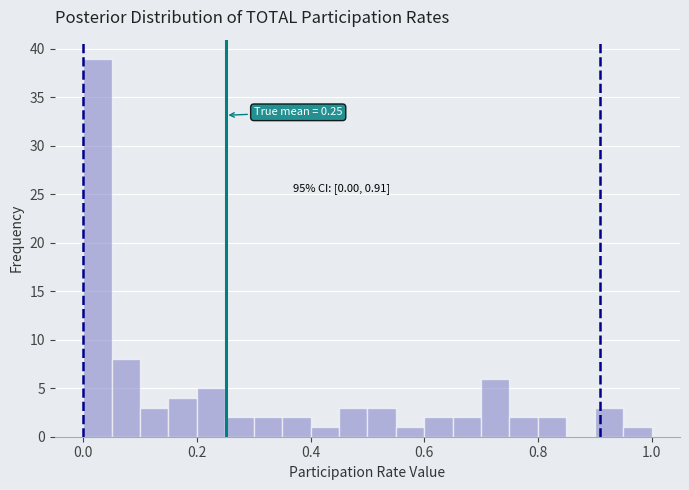

Around what value on the x-axis is the tallest bar? Give the approximate position of its centre, as read against the axis.

0.02